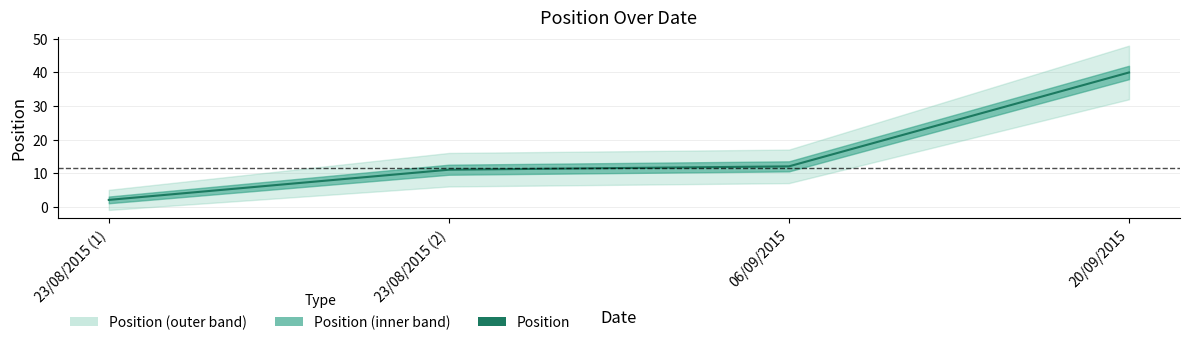

At which label does the data first exceed 12?

20/09/2015